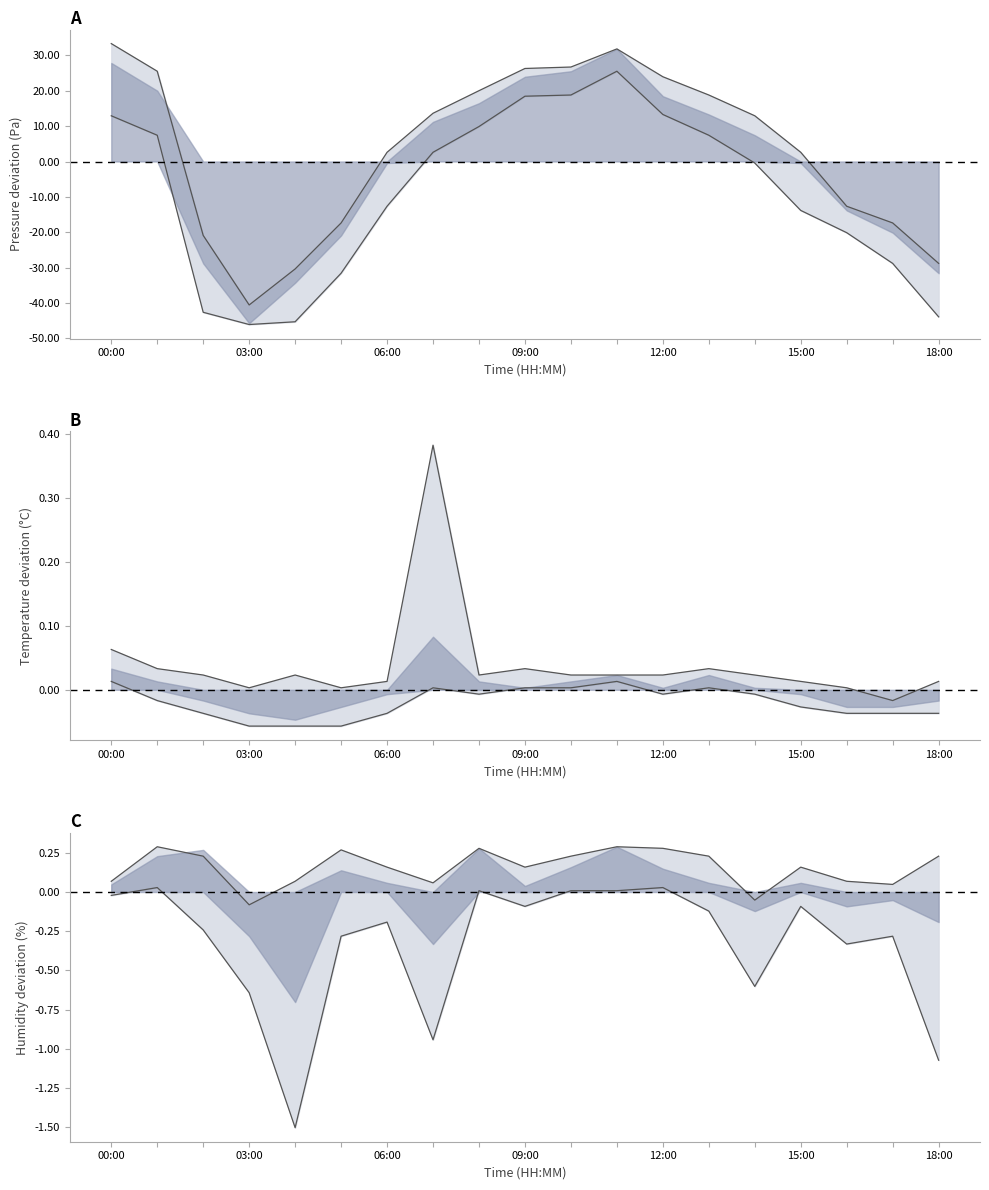

How many data points in pressure lower are above 0?

9